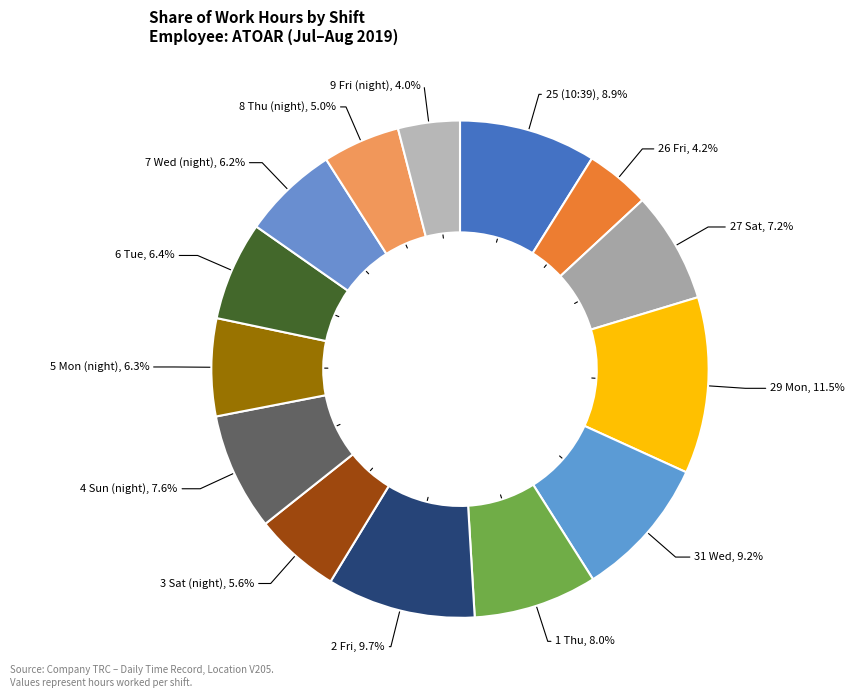

Which category has the biggest portion of the pie?

29 Mon